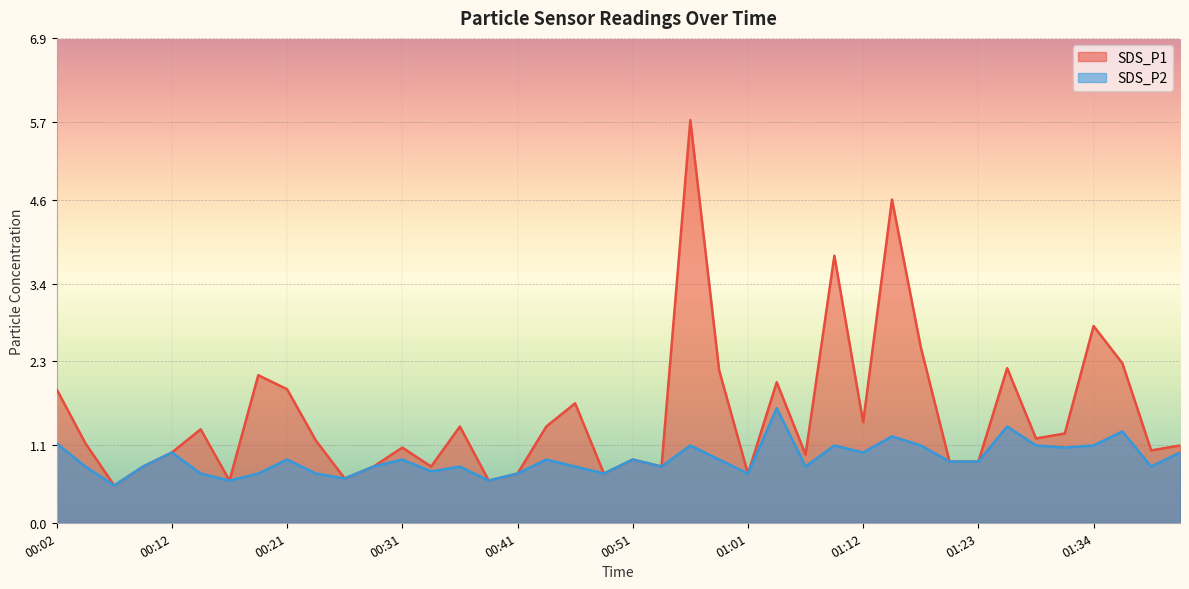

Reading left to right, what are all the values shown in this chart?

SDS_P1: 1.9	1.1	0.5	0.8	1.0	1.3	0.6	2.1	1.9	1.2	0.6	0.8	1.1	0.8	1.4	0.6	0.7	1.4	1.7	0.7	0.9	0.8	5.7	2.2	0.7	2.0	1.0	3.8	1.4	4.6	2.5	0.9	0.9	2.2	1.2	1.3	2.8	2.3	1.0	1.1
SDS_P2: 1.1	0.8	0.5	0.8	1.0	0.7	0.6	0.7	0.9	0.7	0.6	0.8	0.9	0.7	0.8	0.6	0.7	0.9	0.8	0.7	0.9	0.8	1.1	0.9	0.7	1.6	0.8	1.1	1.0	1.2	1.1	0.9	0.9	1.4	1.1	1.1	1.1	1.3	0.8	1.0